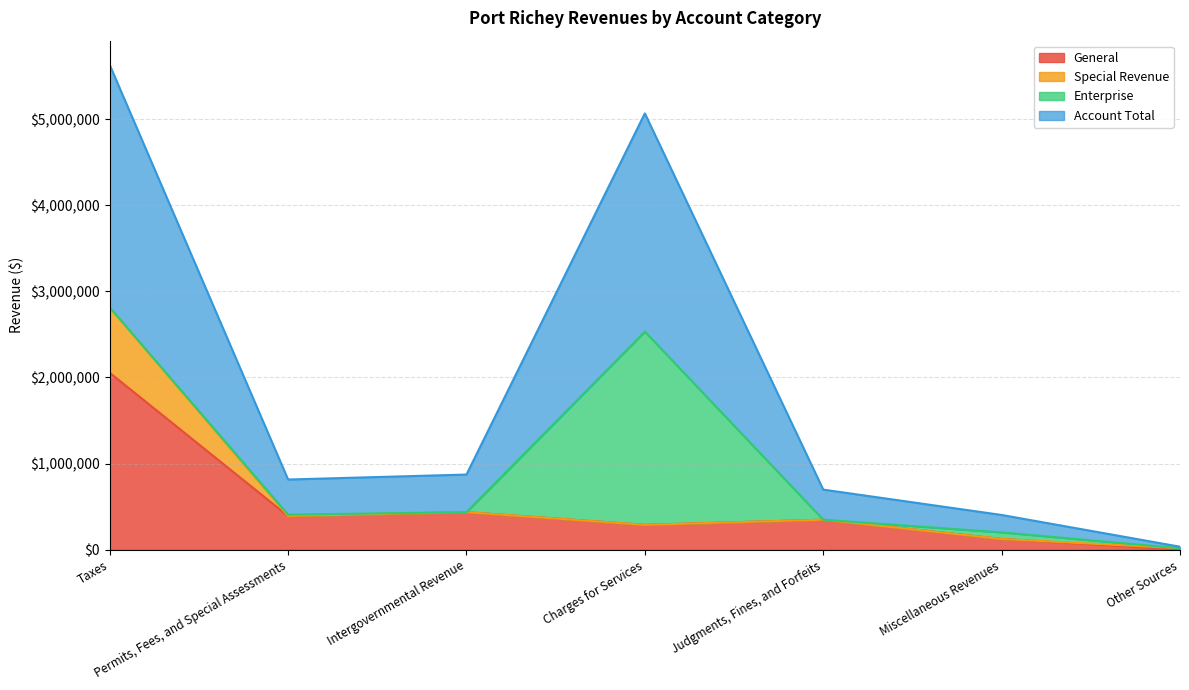

What is the total value across all series at Other Sources?

35540